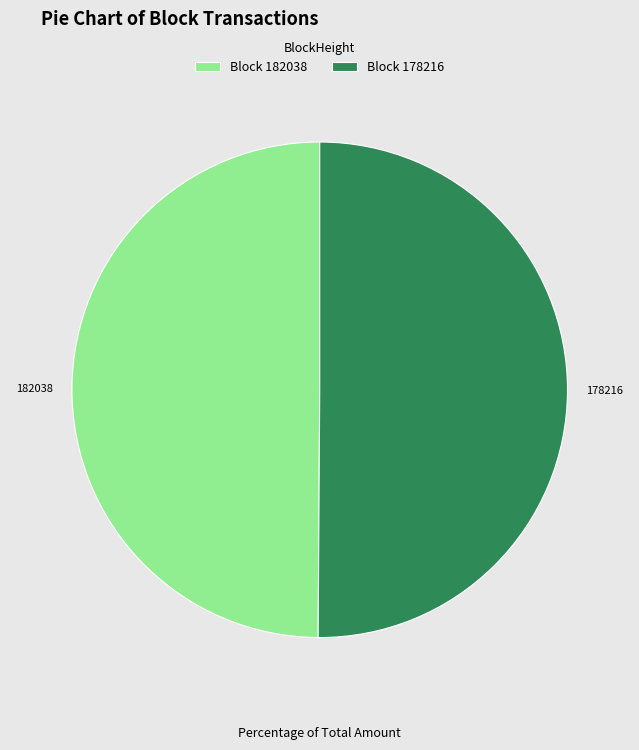

The 178216 slice represents 50% of the pie. True or false?

True